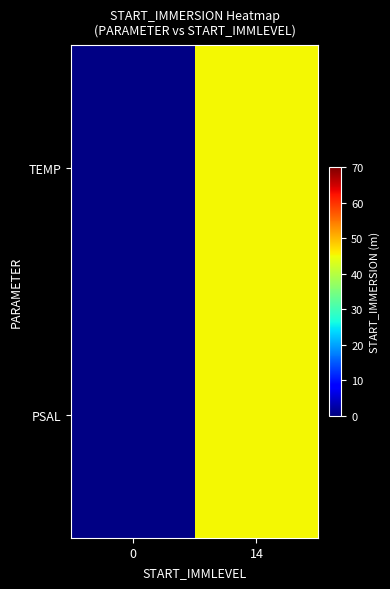

Reading right to left, list all the values displayed in this chart.

PSAL: 14=45.3	0=0.4
TEMP: 14=45.3	0=0.4